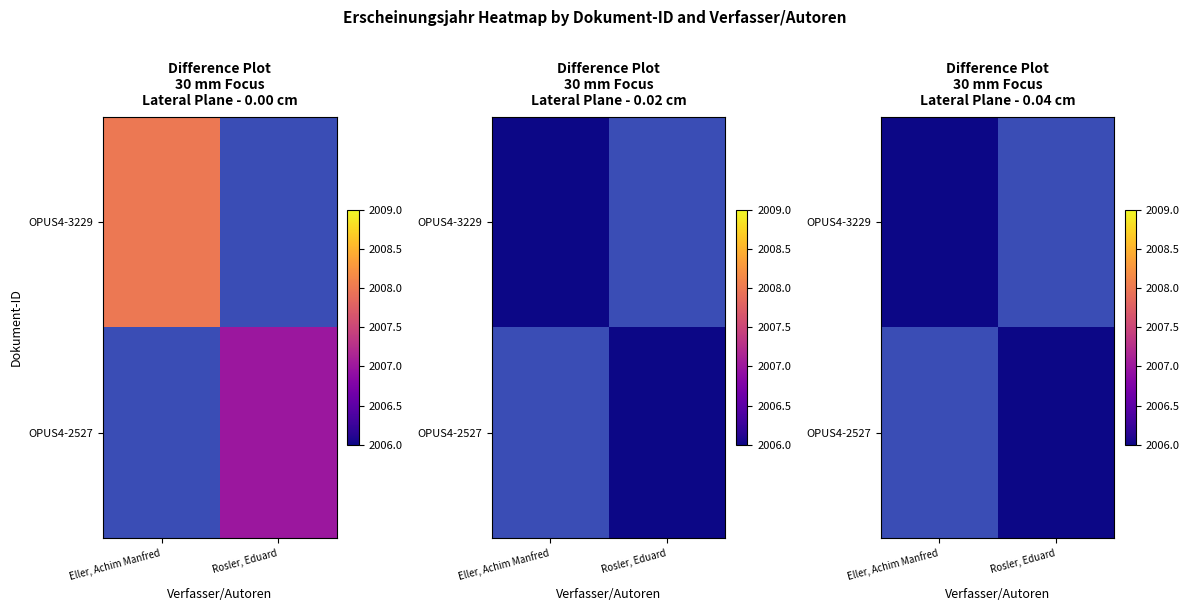

Which category has the highest value across all series?

Eller, Achim Manfred